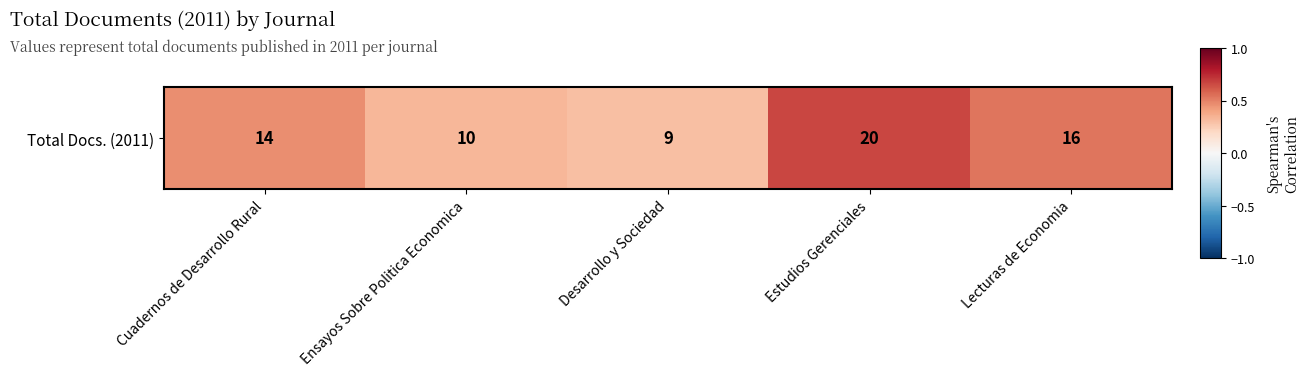

Is it true that the value at Lecturas de Economia is 0.7?

False